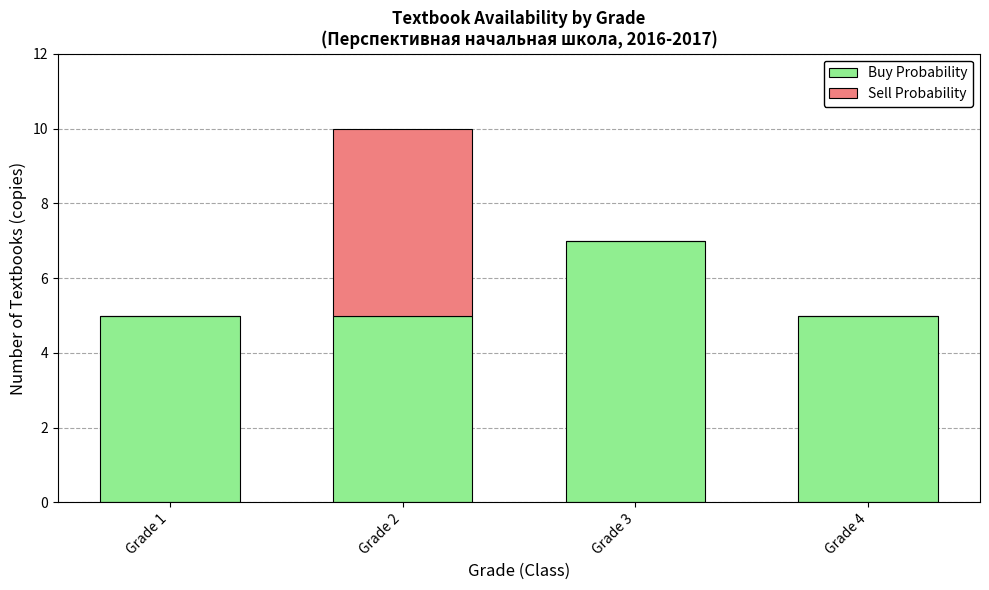

At which label does Buy Probability reach its peak?

Grade 3